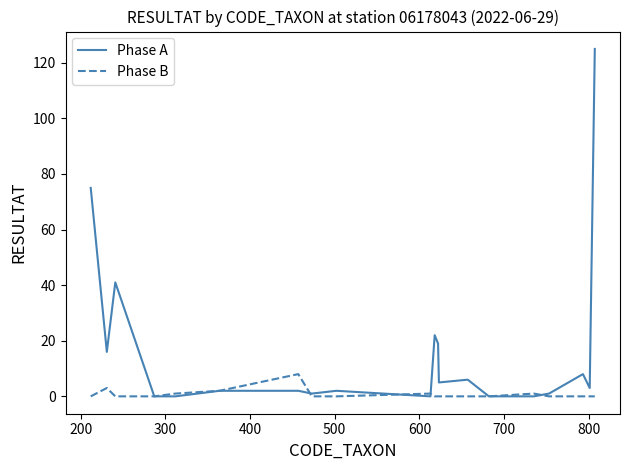

Which series has the largest range (max minus min)?

Phase A